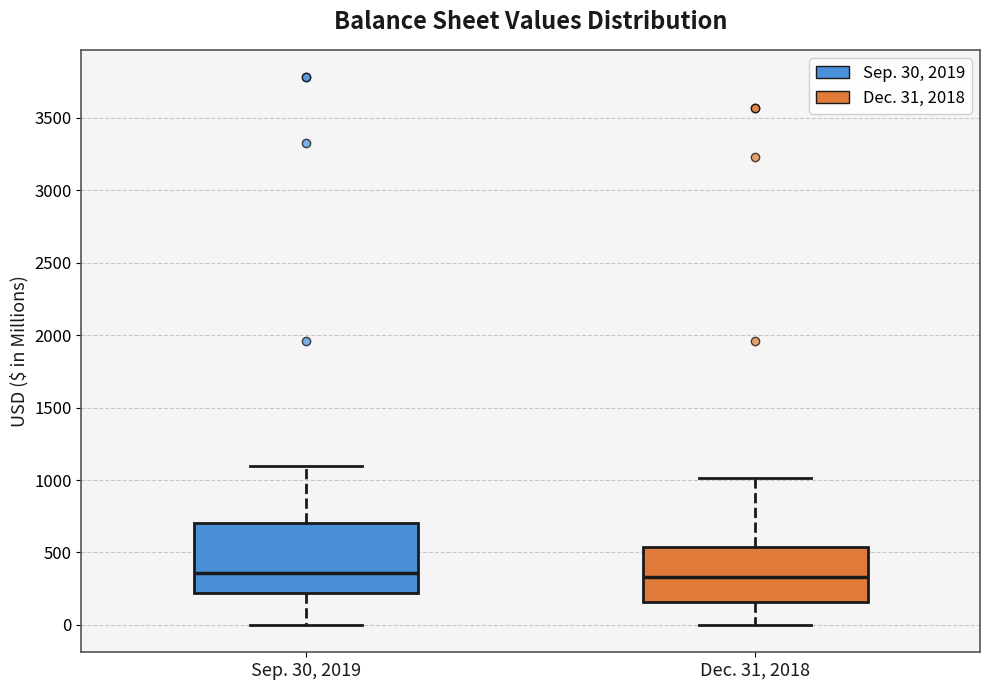

Comparing the boxes themselves (not the whiskers), which one is the tallest?

Sep. 30, 2019